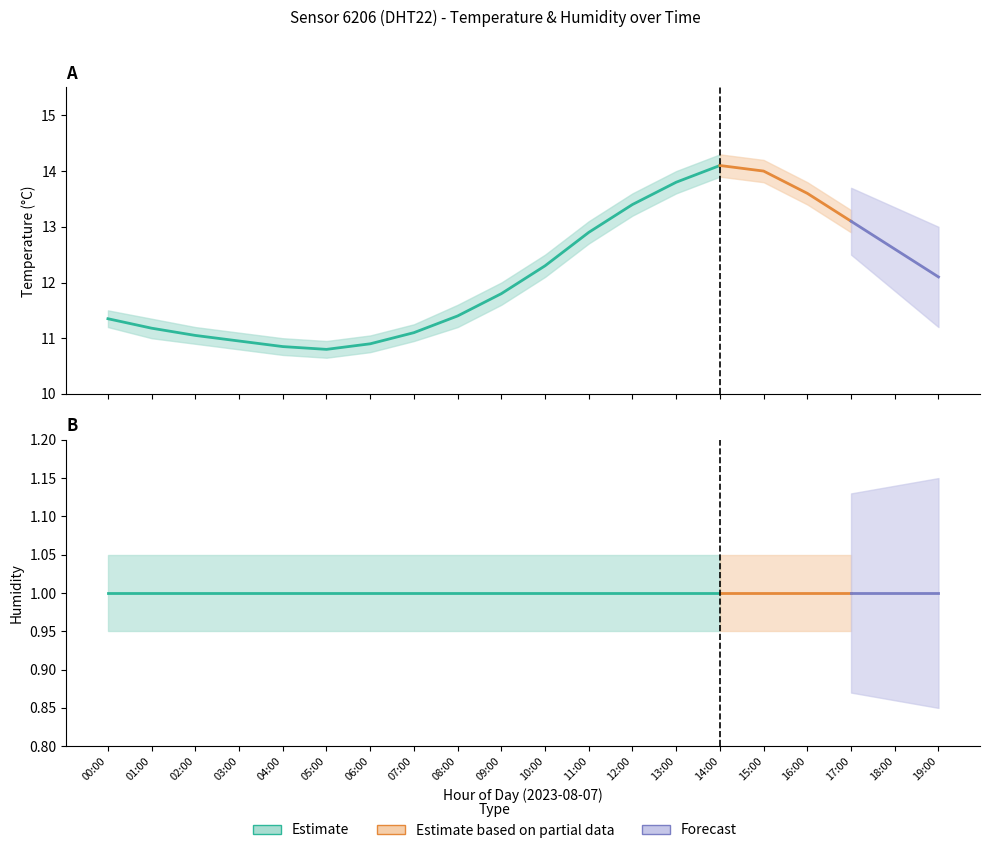

True or false: temperature_lower and temperature_upper cross at least once.

False